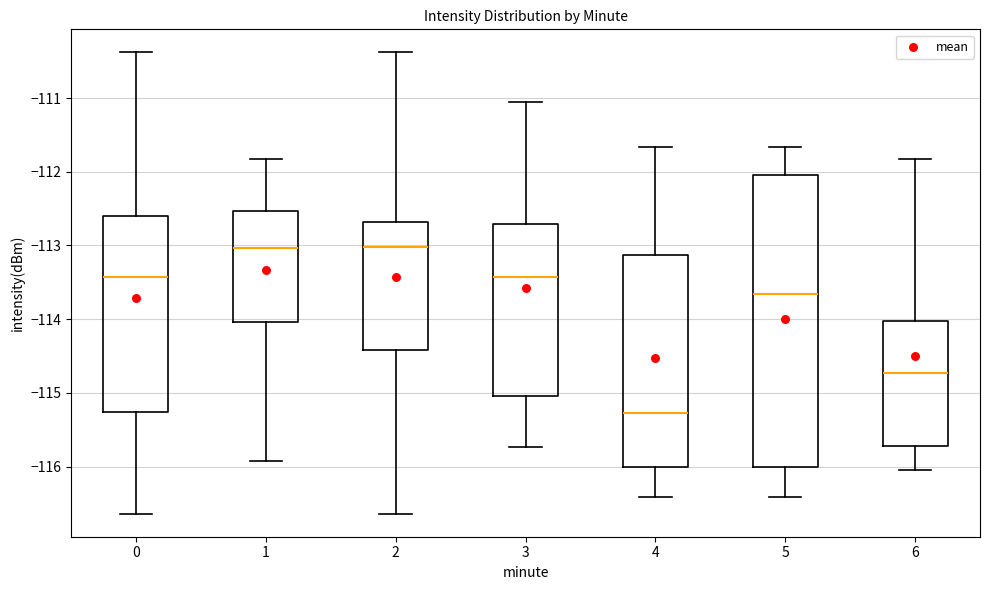

Which box is the tallest, from its lower edge to its upper edge?

5